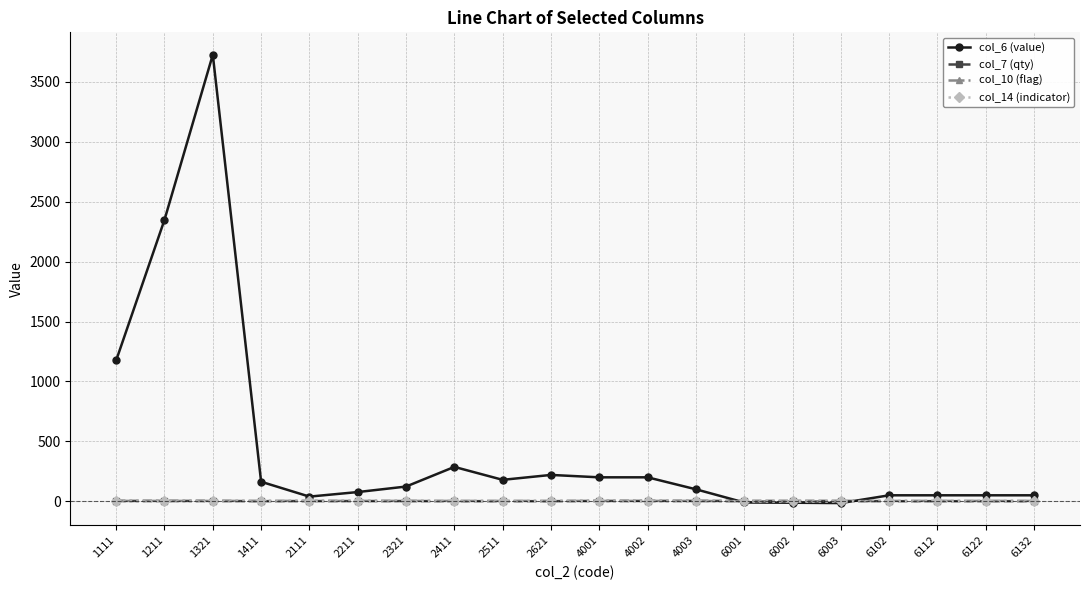

What is the lowest value of the col_6 (value) series?

-15